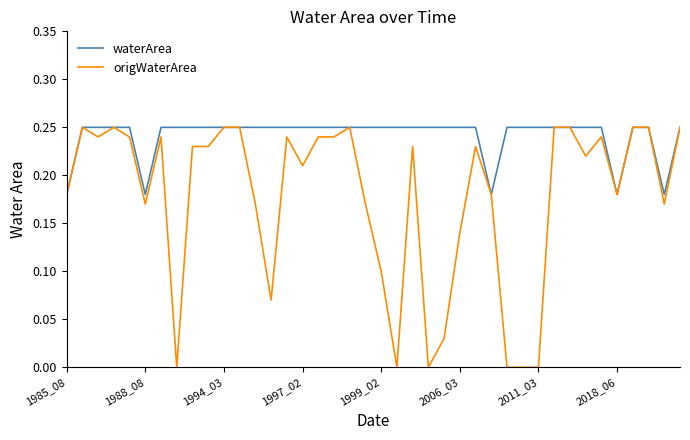

Which series has the largest range (max minus min)?

origWaterArea